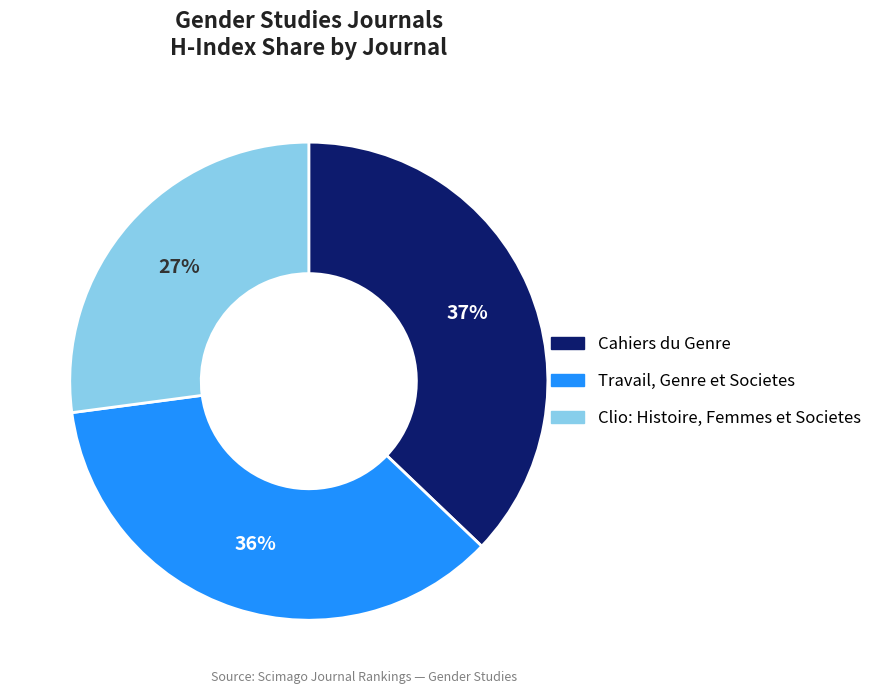

How many slices are in this pie chart?

3